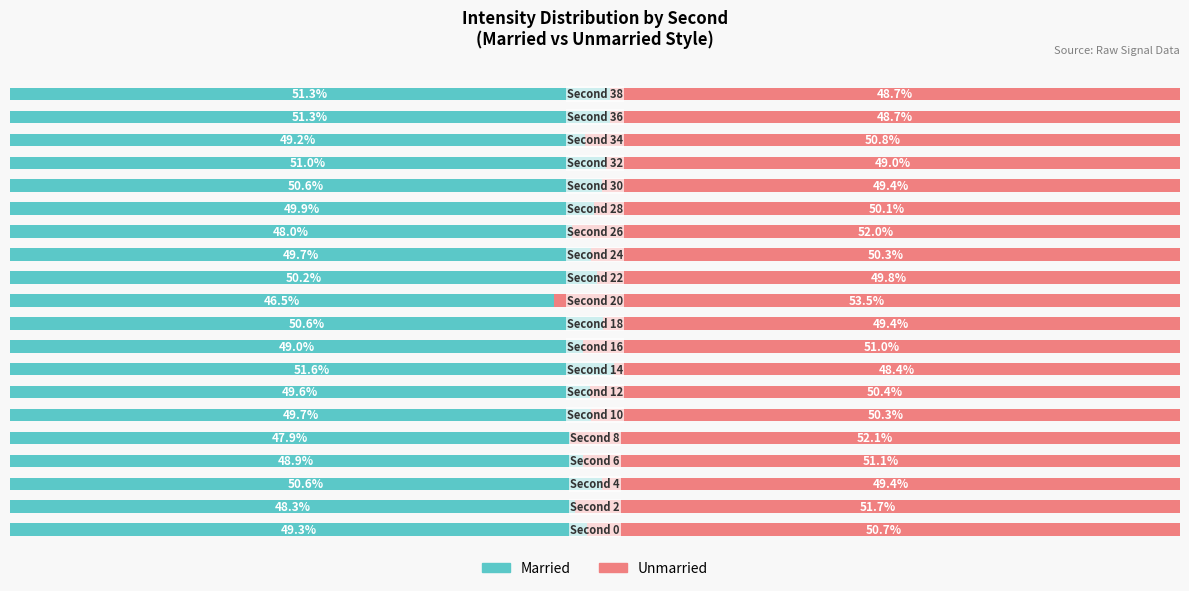

What are all the series names shown in the legend?

Married, Unmarried